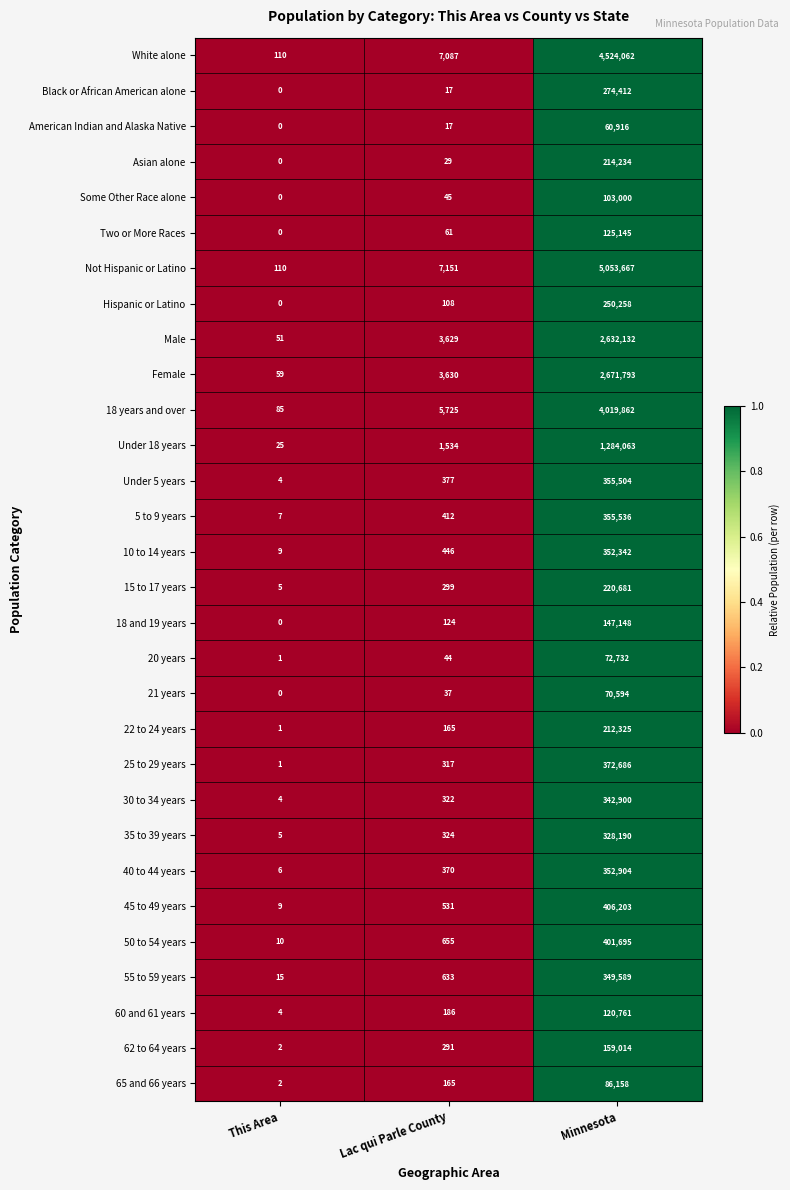

List the series in order of their peak value, highest first.

Not Hispanic or Latino, White alone, 18 years and over, Female, Male, Under 18 years, 45 to 49 years, 50 to 54 years, 25 to 29 years, 5 to 9 years, Under 5 years, 40 to 44 years, 10 to 14 years, 55 to 59 years, 30 to 34 years, 35 to 39 years, Black or African American alone, Hispanic or Latino, 15 to 17 years, Asian alone, 22 to 24 years, 62 to 64 years, 18 and 19 years, Two or More Races, 60 and 61 years, Some Other Race alone, 65 and 66 years, 20 years, 21 years, American Indian and Alaska Native